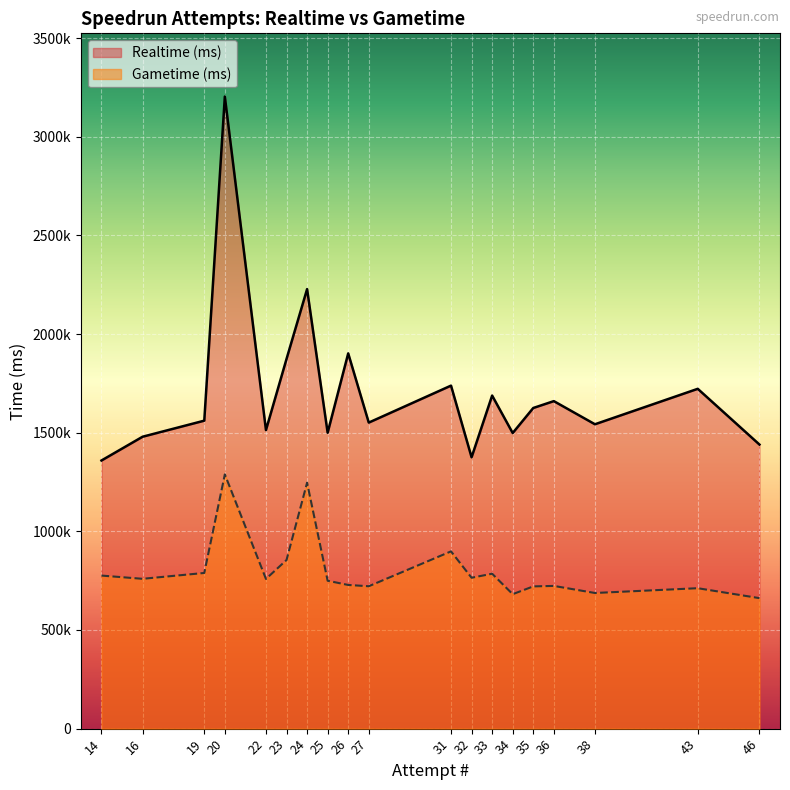

Read the Gametime (ms) value at 38, to the nearest 10.

687430